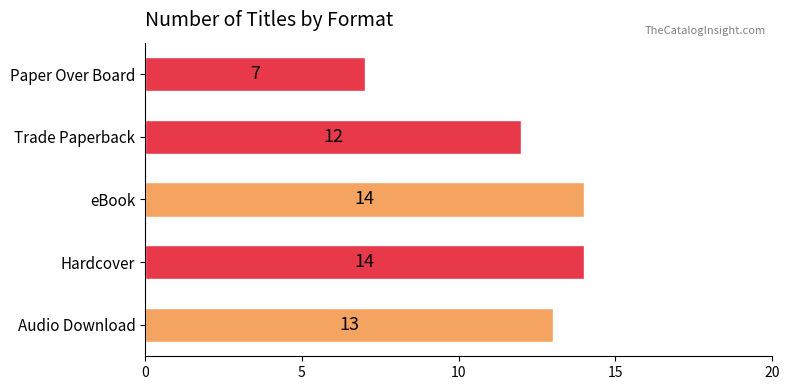

At which category does the chart reach its minimum across all series?

Paper Over Board